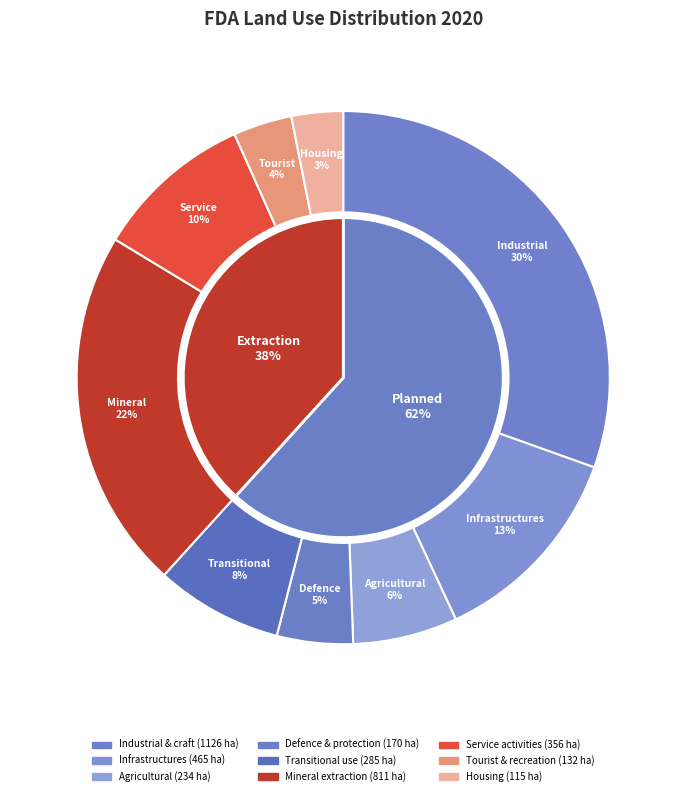

What is the smallest slice in the pie chart?

Housing